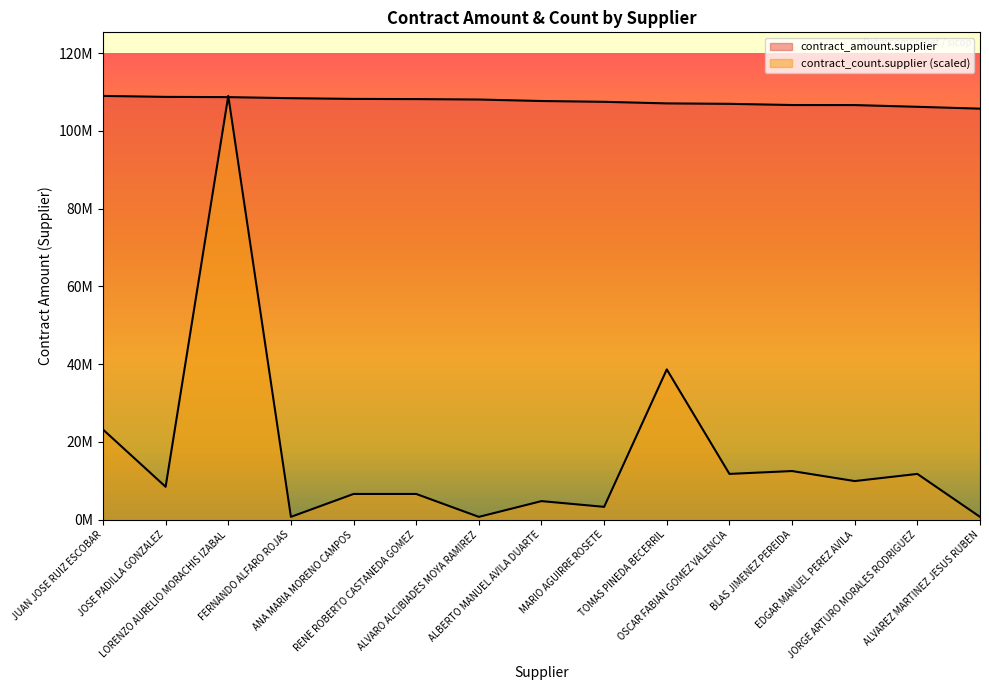

What is the total value across all series at FERNANDO ALFARO ROJAS?

109149219.2